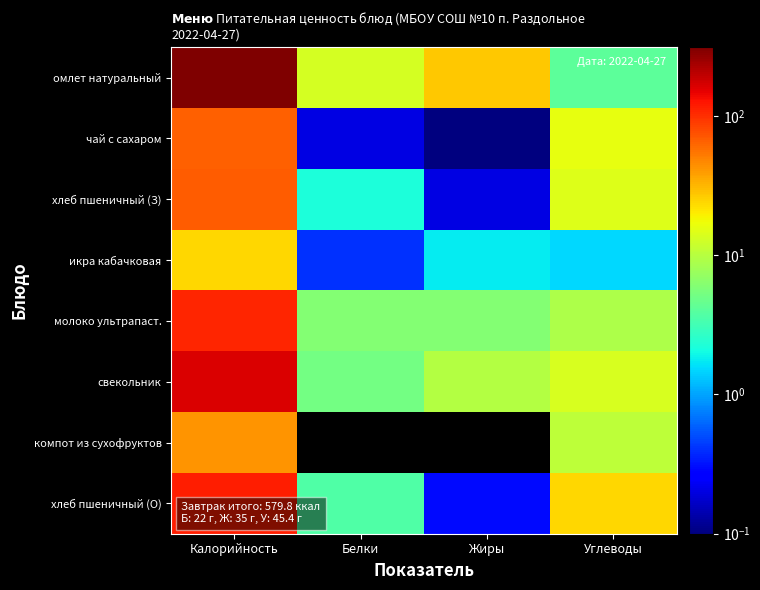

Reading left to right, transcribe all the data shown in this chart.

омлет натуральный: Калорийность=311.8	Белки=13.2	Жиры=26.9	Углеводы=4.1
чай с сахаром: Калорийность=64.8	Белки=0.2	Жиры=0.1	Углеводы=16.2
хлеб пшеничный (З): Калорийность=68.9	Белки=2.2	Жиры=0.2	Углеводы=14.6
икра кабачковая: Калорийность=23.8	Белки=0.4	Жиры=1.8	Углеводы=1.5
молоко ультрапаст.: Калорийность=110.5	Белки=6.0	Жиры=6.0	Углеводы=9.0
свекольник: Калорийность=165.9	Белки=5.2	Жиры=9.7	Углеводы=13.5
компот из сухофруктов: Калорийность=42.6	Белки=0.0	Жиры=0.0	Углеводы=10.7
хлеб пшеничный (О): Калорийность=114.8	Белки=3.7	Жиры=0.3	Углеводы=24.3